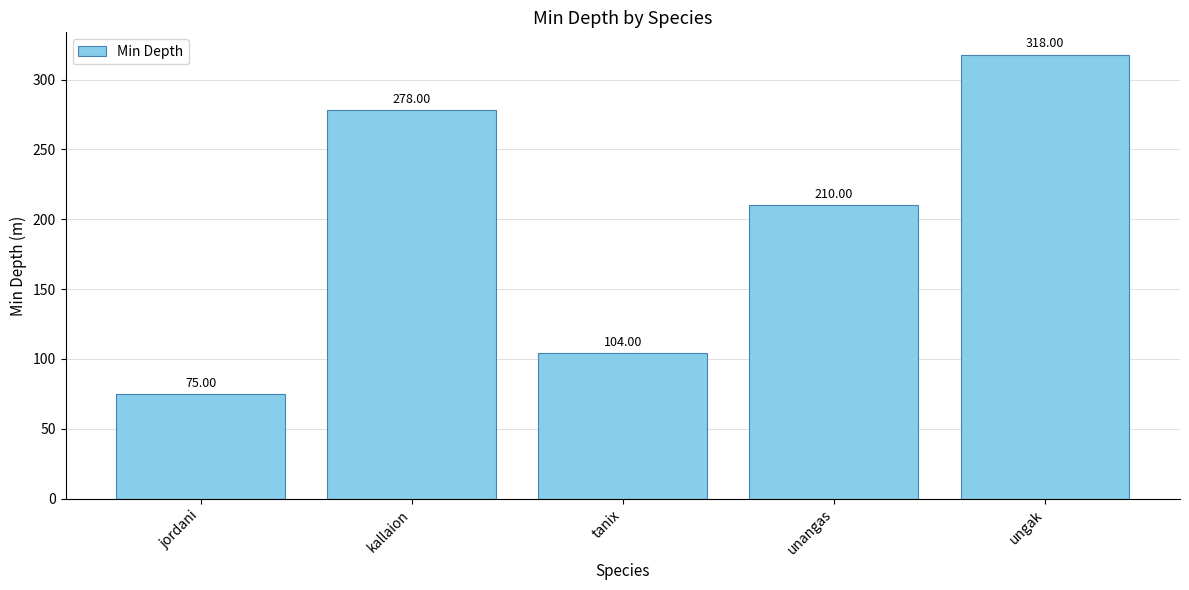

What is the value of the 5th bar from the left?

318